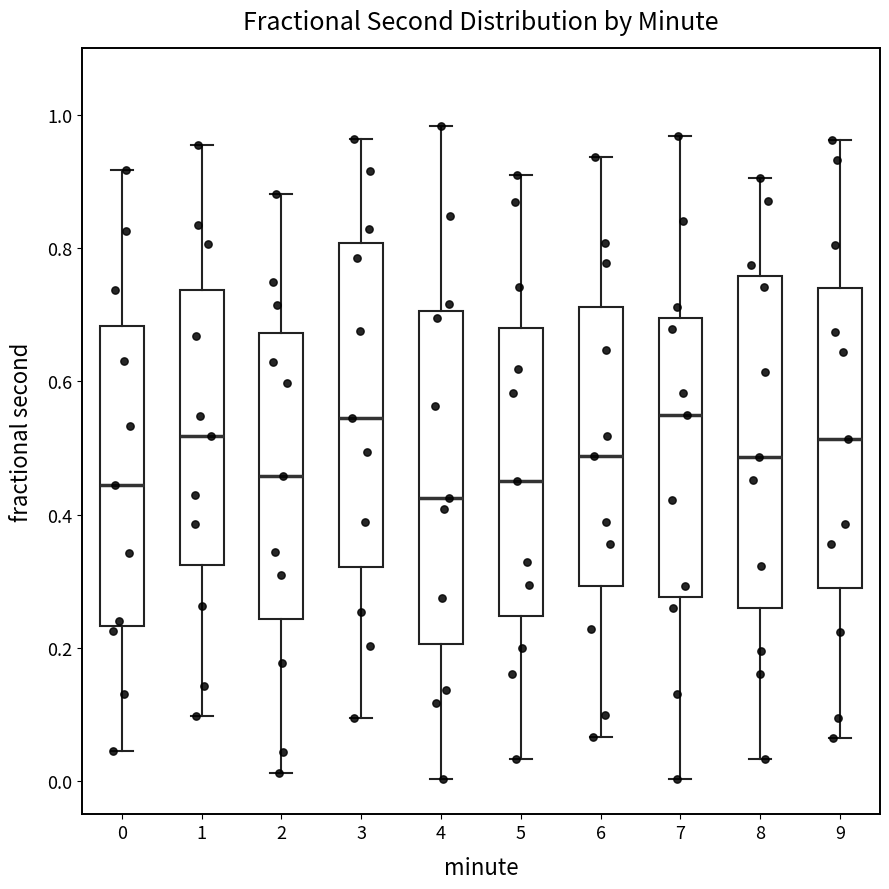

Reading left to right, transcribe this box plot: for each box, give where its median line is, the range the box spans, and where its two whiskers end, as read against the y-axis. The values are not printed on the chart, so give them approximately, as read against the axis.

0: median 0.44, box 0.24 to 0.68, whiskers 0.04 to 0.92
1: median 0.52, box 0.32 to 0.74, whiskers 0.10 to 0.96
2: median 0.46, box 0.24 to 0.68, whiskers 0.02 to 0.88
3: median 0.54, box 0.32 to 0.80, whiskers 0.10 to 0.96
4: median 0.42, box 0.20 to 0.70, whiskers 0.00 to 0.98
5: median 0.46, box 0.24 to 0.68, whiskers 0.04 to 0.90
6: median 0.48, box 0.30 to 0.72, whiskers 0.06 to 0.94
7: median 0.56, box 0.28 to 0.70, whiskers 0.00 to 0.96
8: median 0.48, box 0.26 to 0.76, whiskers 0.04 to 0.90
9: median 0.52, box 0.28 to 0.74, whiskers 0.06 to 0.96